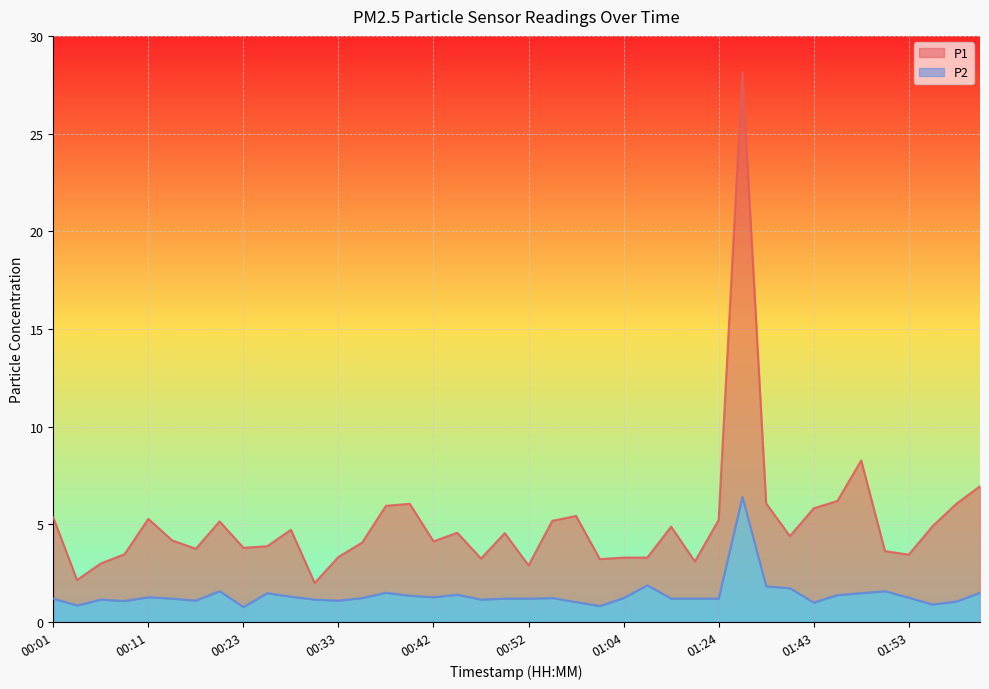

True or false: P2 has a value of 1.5 at 02:00.

True